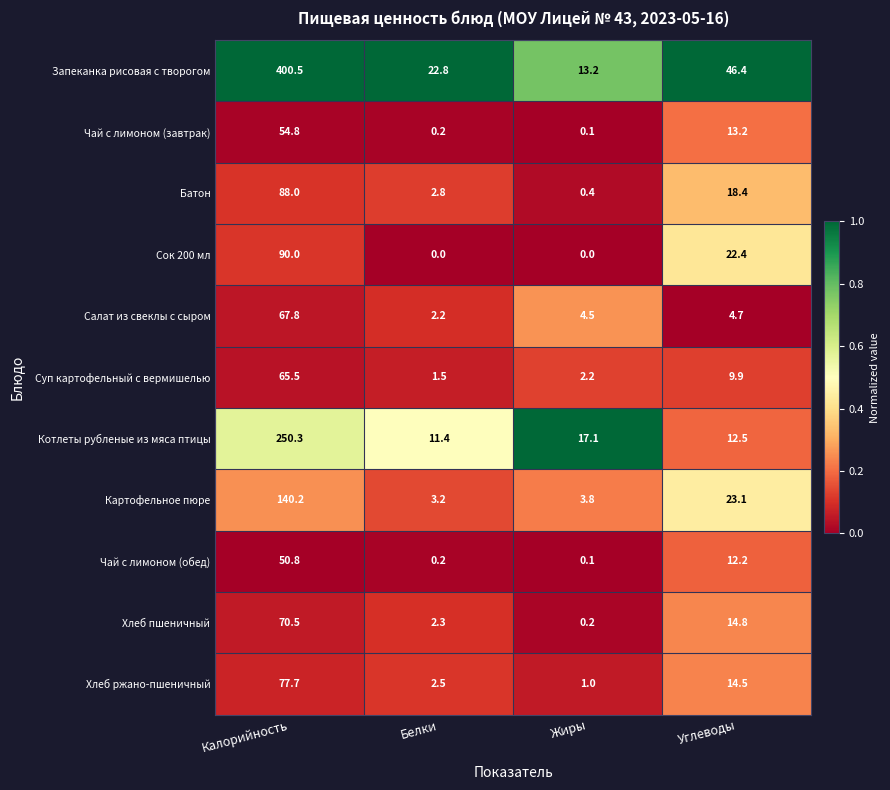

What is the sum of the Картофельное пюре values at Белки and Калорийность?

143.4